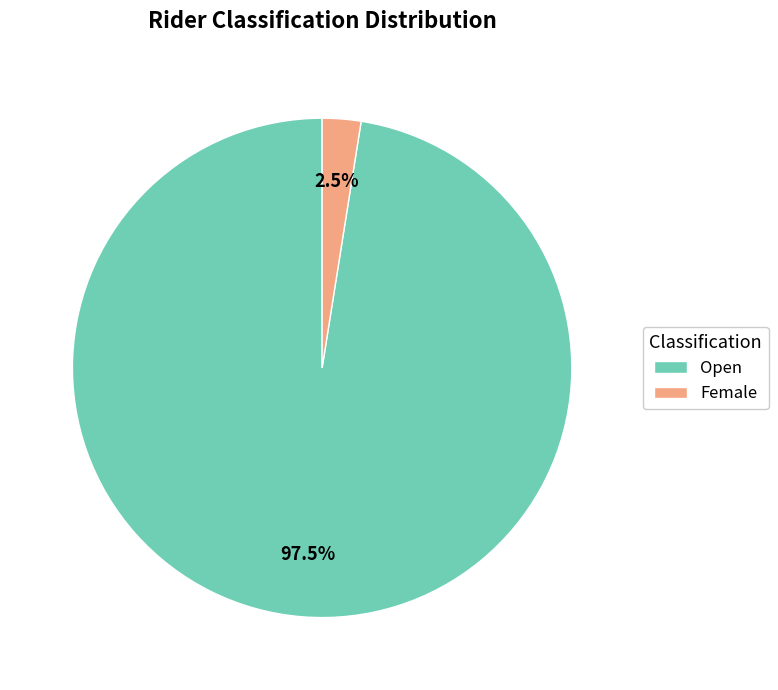

Which category has the biggest portion of the pie?

Open